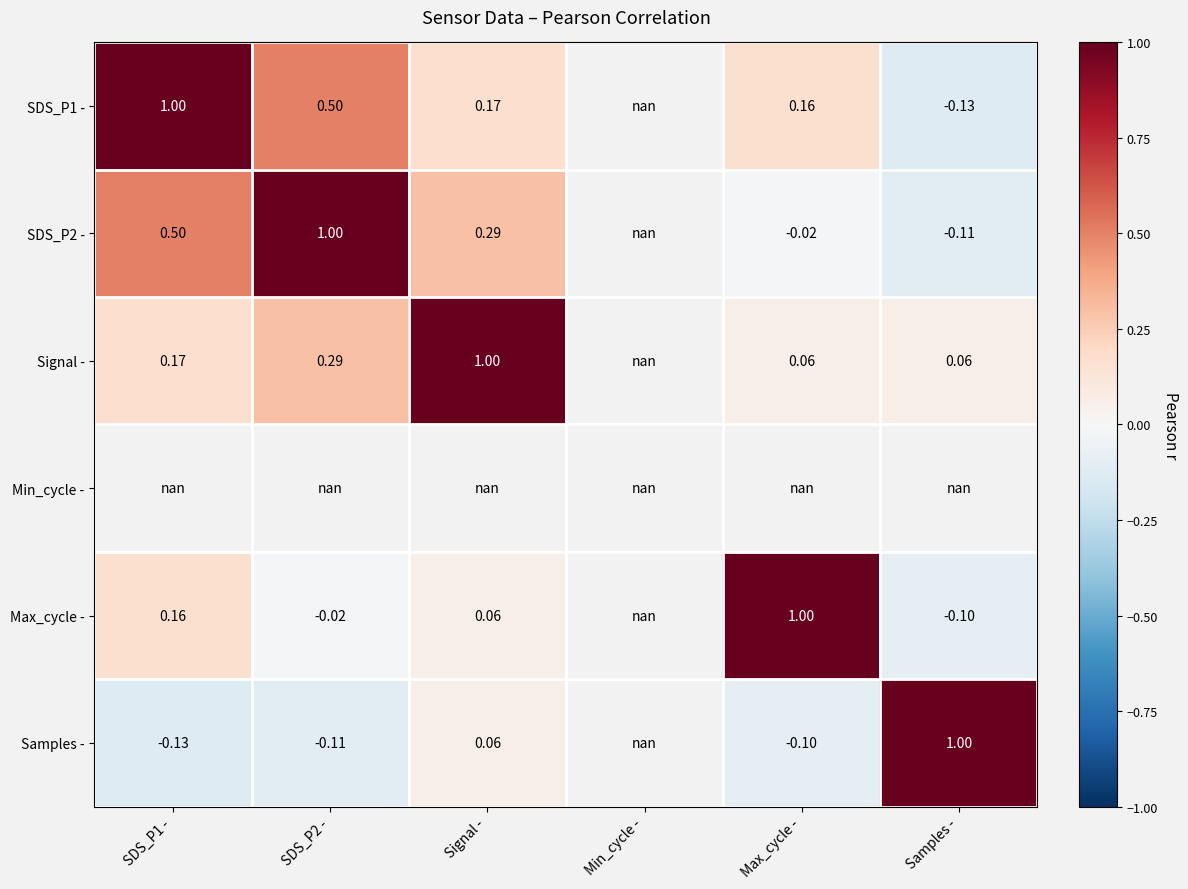

Is the value of Samples - at Max_cycle - greater than the value of Signal - at Max_cycle -?

No